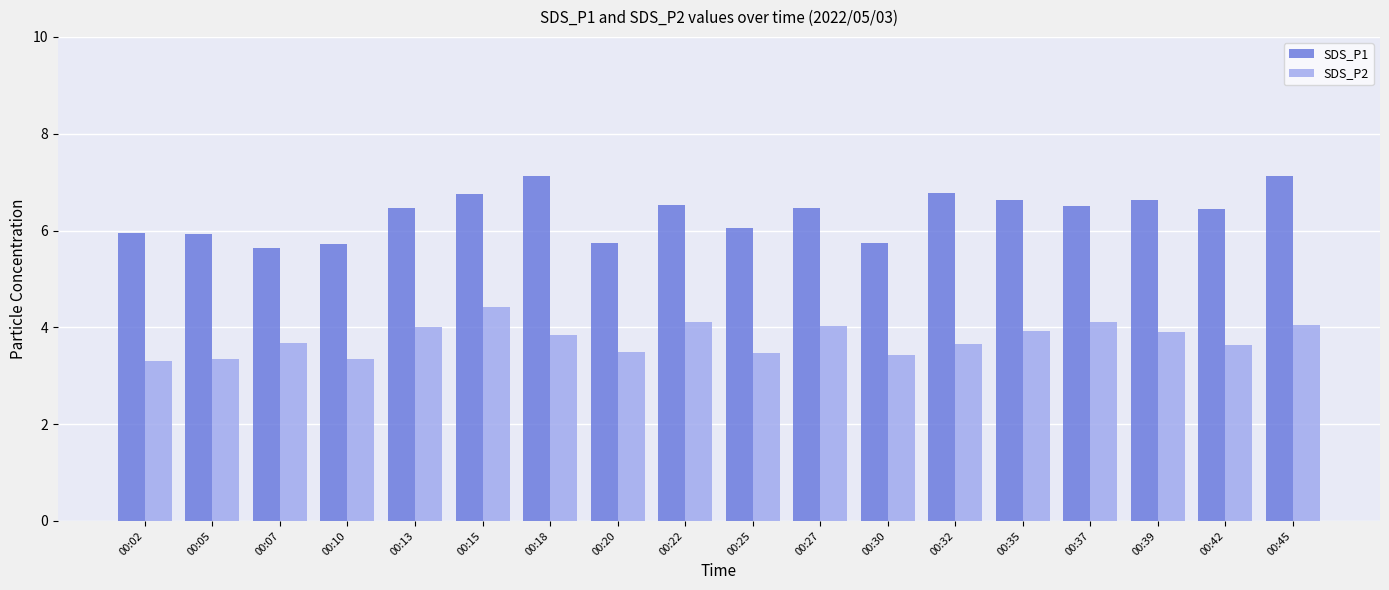

Between 00:18 and 00:45, which series saw the biggest shift?

SDS_P2